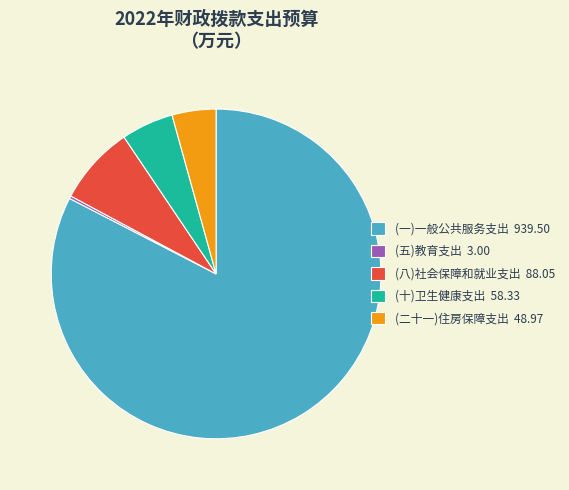

What is the majority slice?

(一)一般公共服务支出